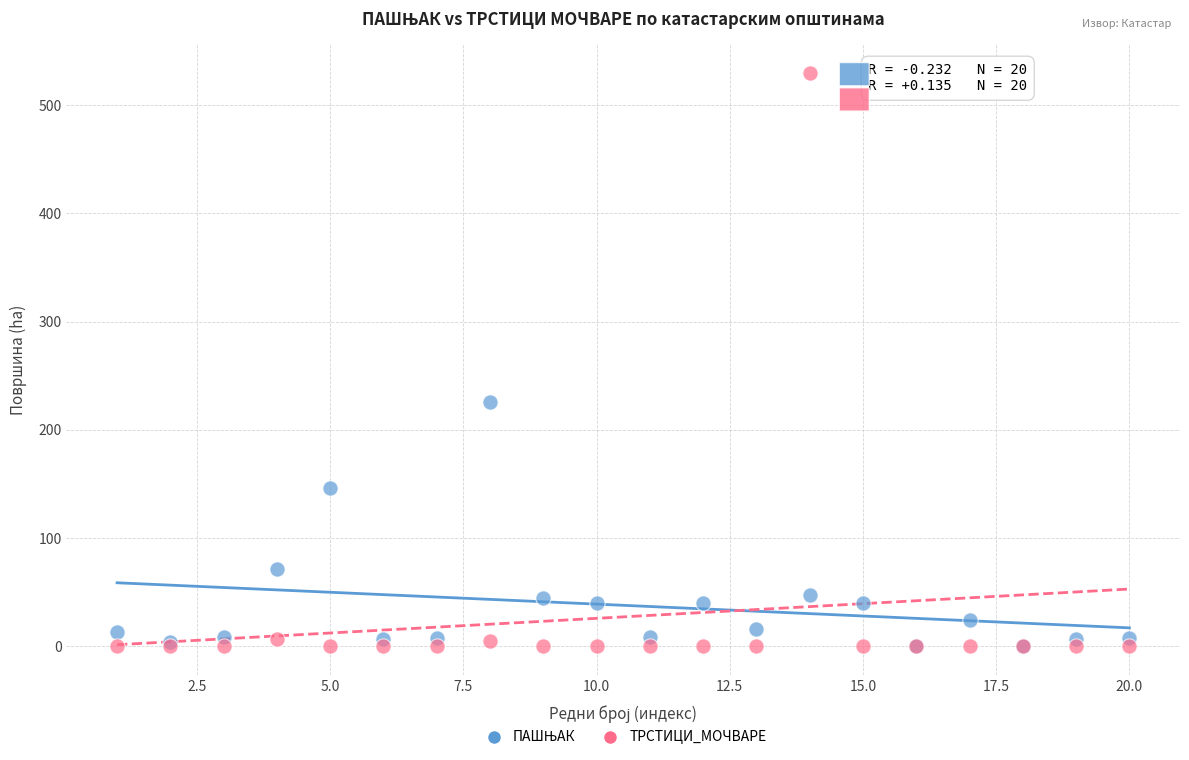

Which series reaches the maximum Y coordinate?

ТРСТИЦИ_МОЧВАРЕ